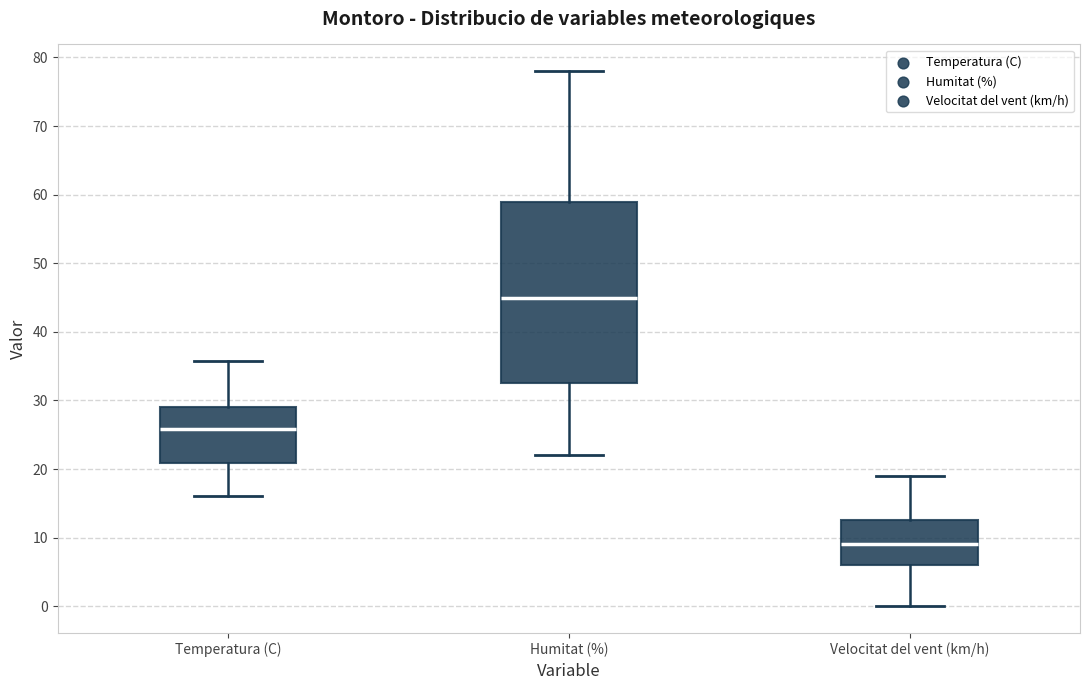

Comparing the boxes themselves (not the whiskers), which one is the tallest?

Humitat (%)